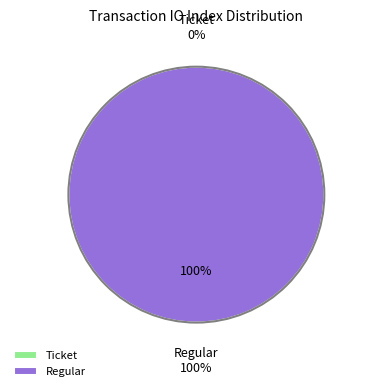

Which slice represents more than half of the pie?

Regular